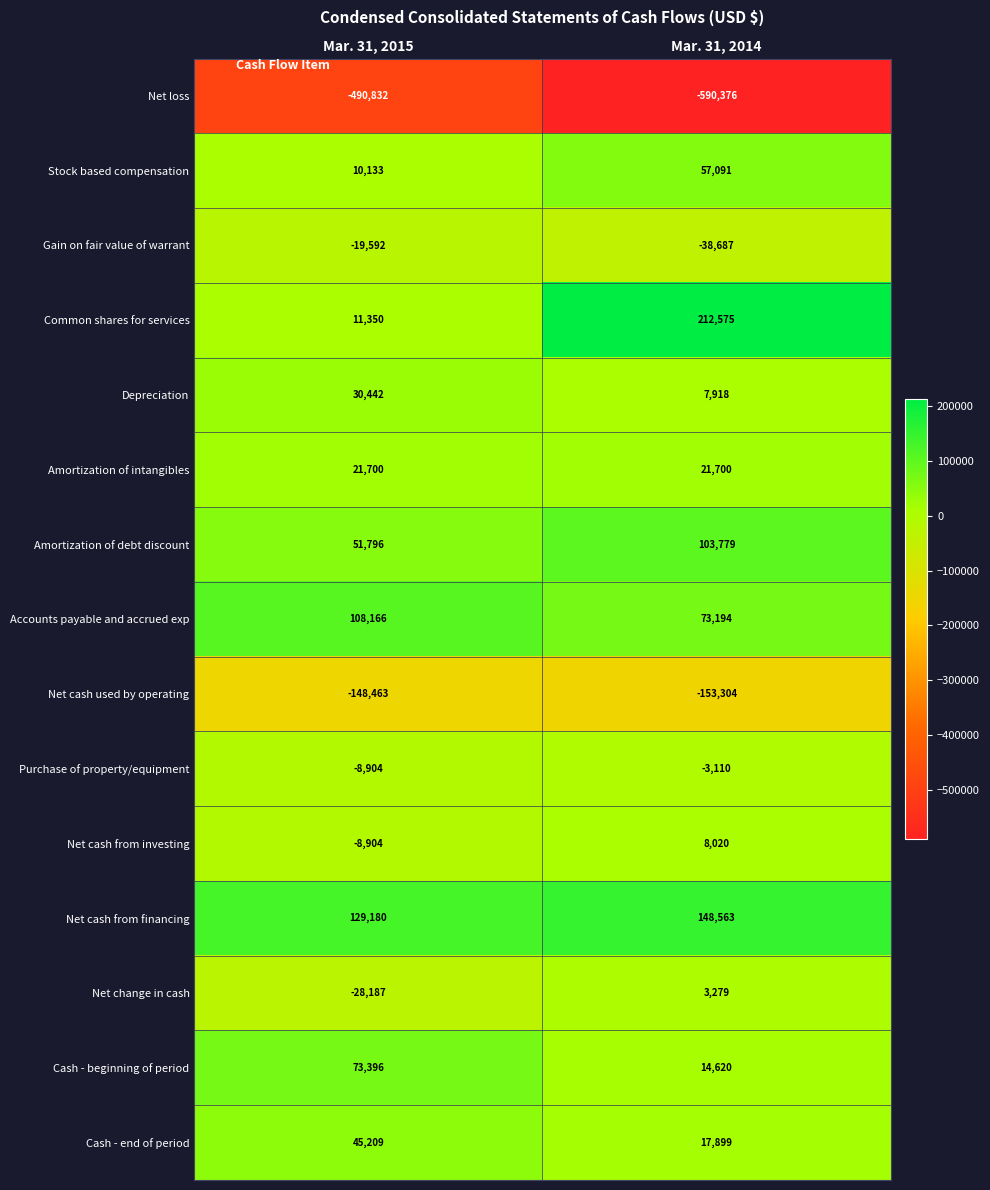

Reading left to right, transcribe all the data shown in this chart.

Net loss: Mar. 31, 2015=-490832	Mar. 31, 2014=-590376
Stock based compensation: Mar. 31, 2015=10133	Mar. 31, 2014=57091
Gain on fair value of warrant: Mar. 31, 2015=-19592	Mar. 31, 2014=-38687
Common shares for services: Mar. 31, 2015=11350	Mar. 31, 2014=212575
Depreciation: Mar. 31, 2015=30442	Mar. 31, 2014=7918
Amortization of intangibles: Mar. 31, 2015=21700	Mar. 31, 2014=21700
Amortization of debt discount: Mar. 31, 2015=51796	Mar. 31, 2014=103779
Accounts payable and accrued exp: Mar. 31, 2015=108166	Mar. 31, 2014=73194
Net cash used by operating: Mar. 31, 2015=-148463	Mar. 31, 2014=-153304
Purchase of property/equipment: Mar. 31, 2015=-8904	Mar. 31, 2014=-3110
Net cash from investing: Mar. 31, 2015=-8904	Mar. 31, 2014=8020
Net cash from financing: Mar. 31, 2015=129180	Mar. 31, 2014=148563
Net change in cash: Mar. 31, 2015=-28187	Mar. 31, 2014=3279
Cash - beginning of period: Mar. 31, 2015=73396	Mar. 31, 2014=14620
Cash - end of period: Mar. 31, 2015=45209	Mar. 31, 2014=17899